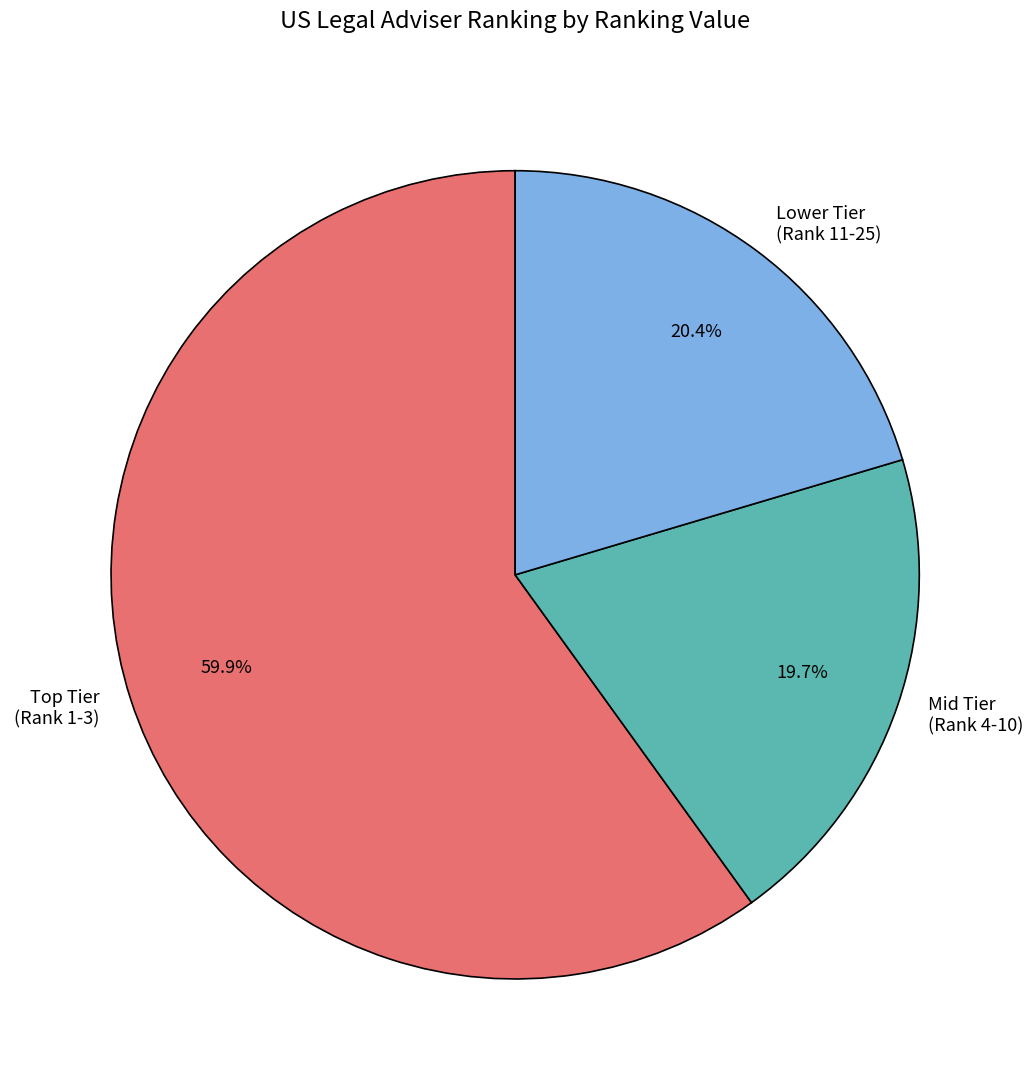

Rank the categories by value from lowest to highest.

Mid Tier (Rank 4-10), Lower Tier (Rank 11-25), Top Tier (Rank 1-3)